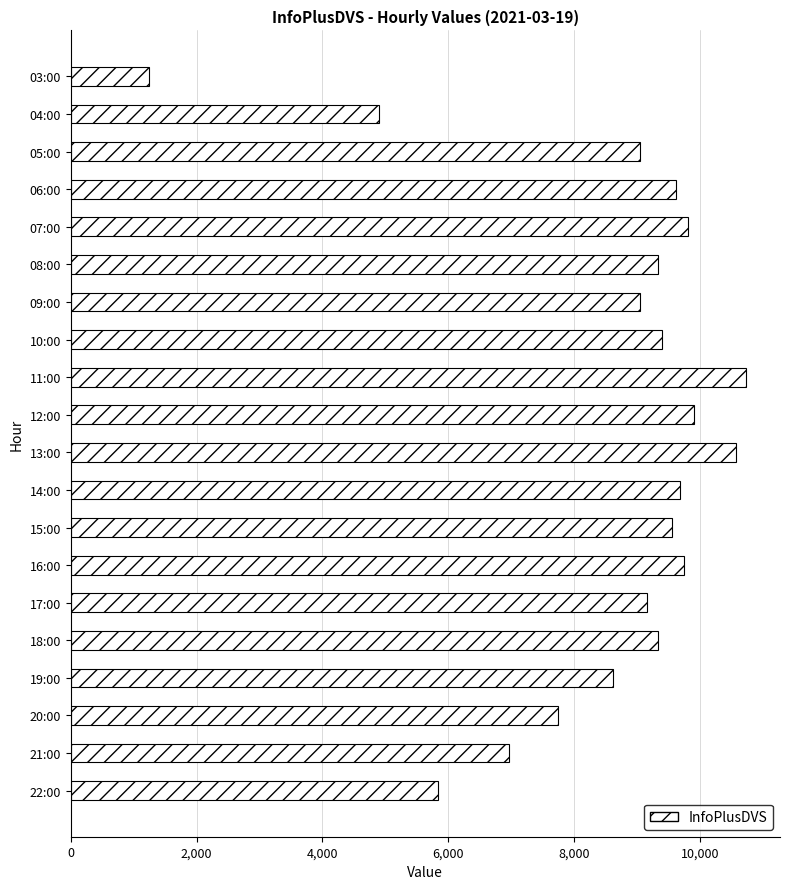

Which category has the lowest value across all series?

03:00